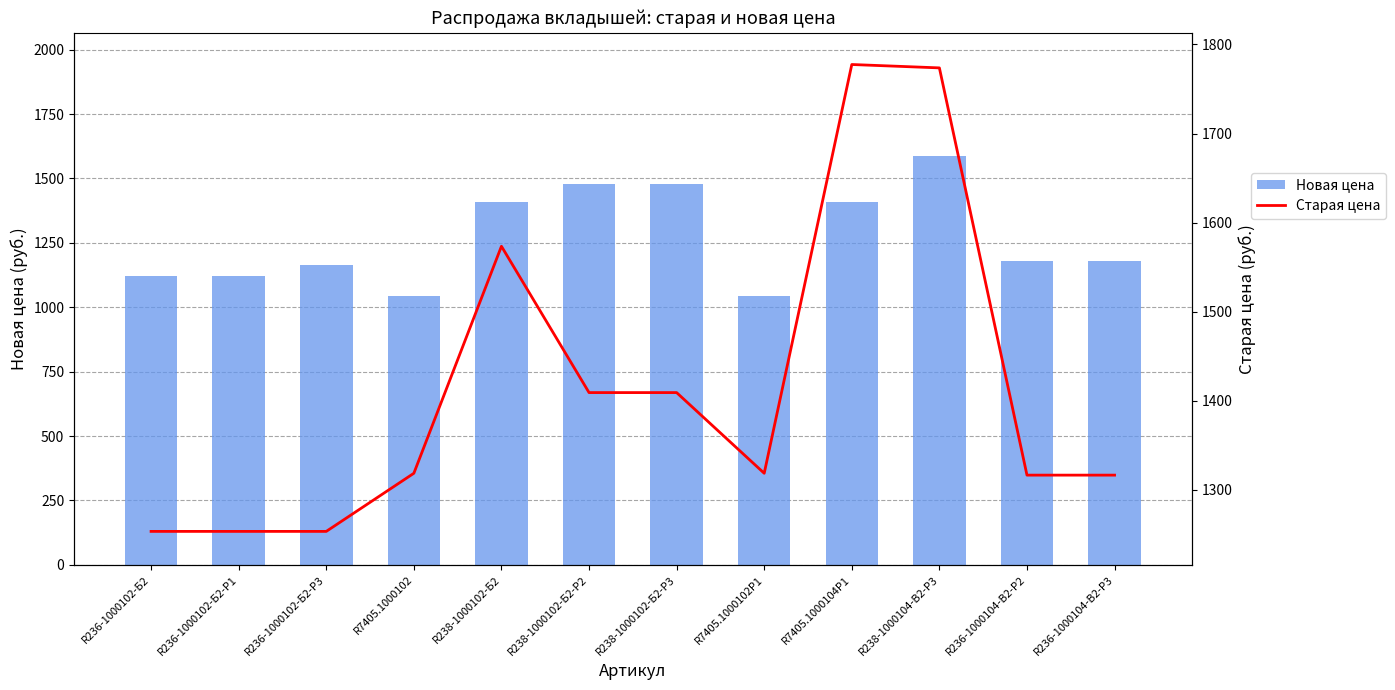

What is the label of the 2nd bar from the left?

R236-1000102-Б2-Р1